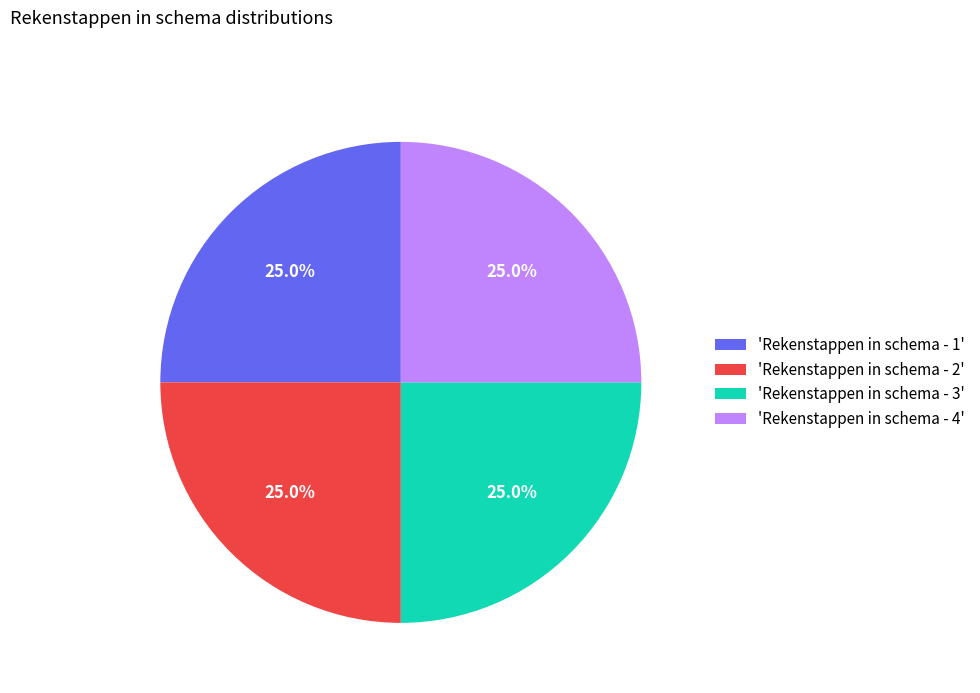

Is there a majority slice in this chart?

No